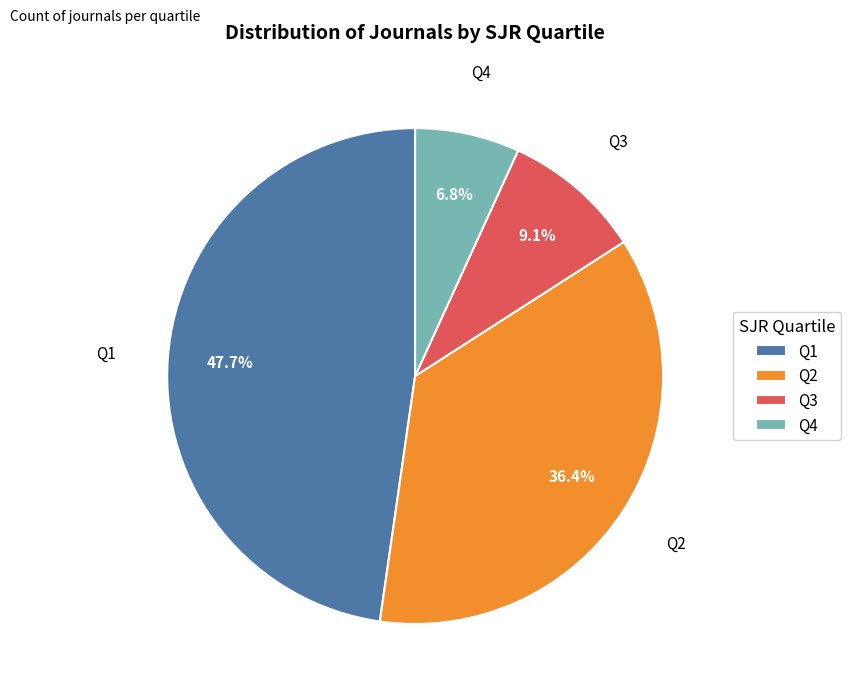

Is Q4 the majority of the pie?

No